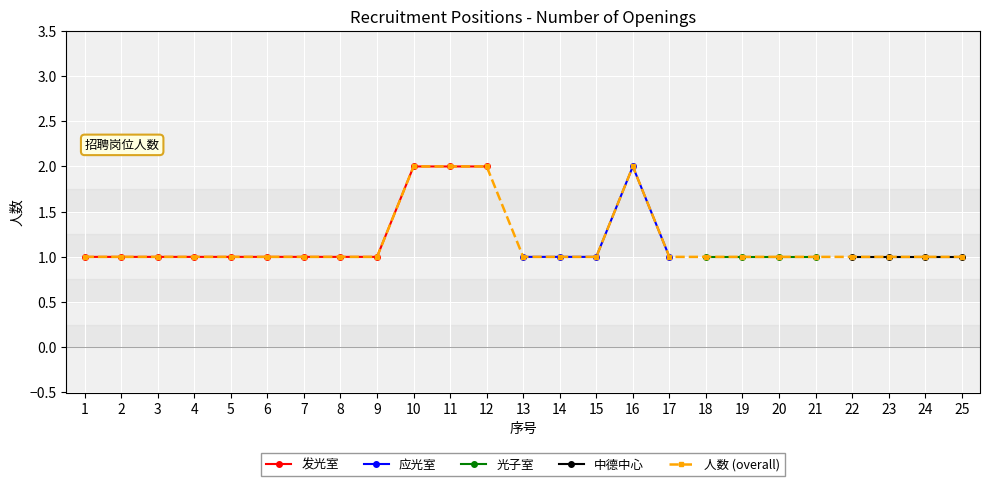

What is the average value?

1